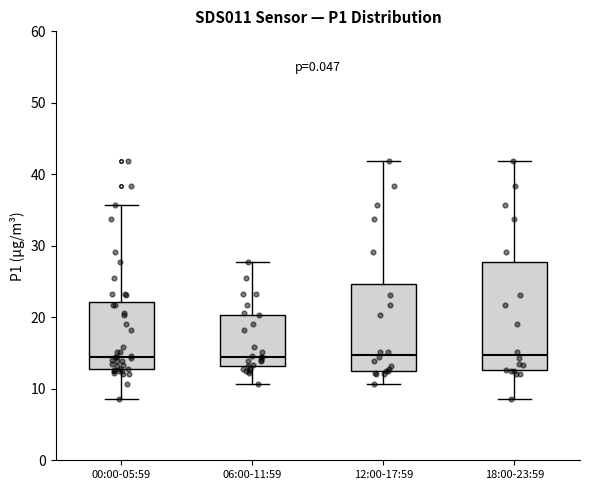

Where is the upper edge of the box for 00:00-05:59 on the y-axis? The values are not printed on the chart, so give them approximately, as read against the axis.

22